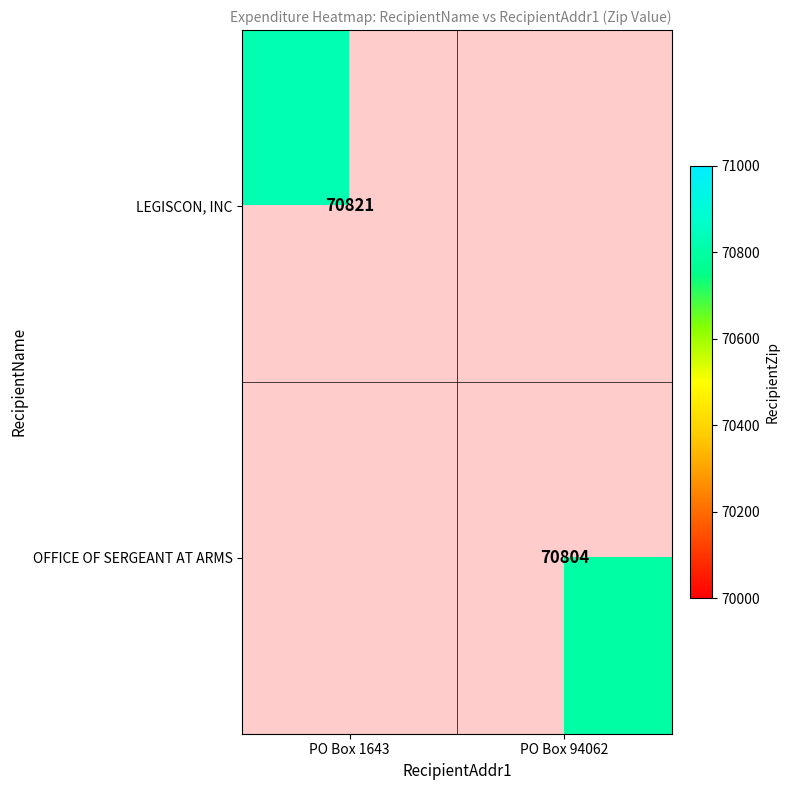

True or false: LEGISCON, INC has a value of 70821 at PO Box 1643.

True